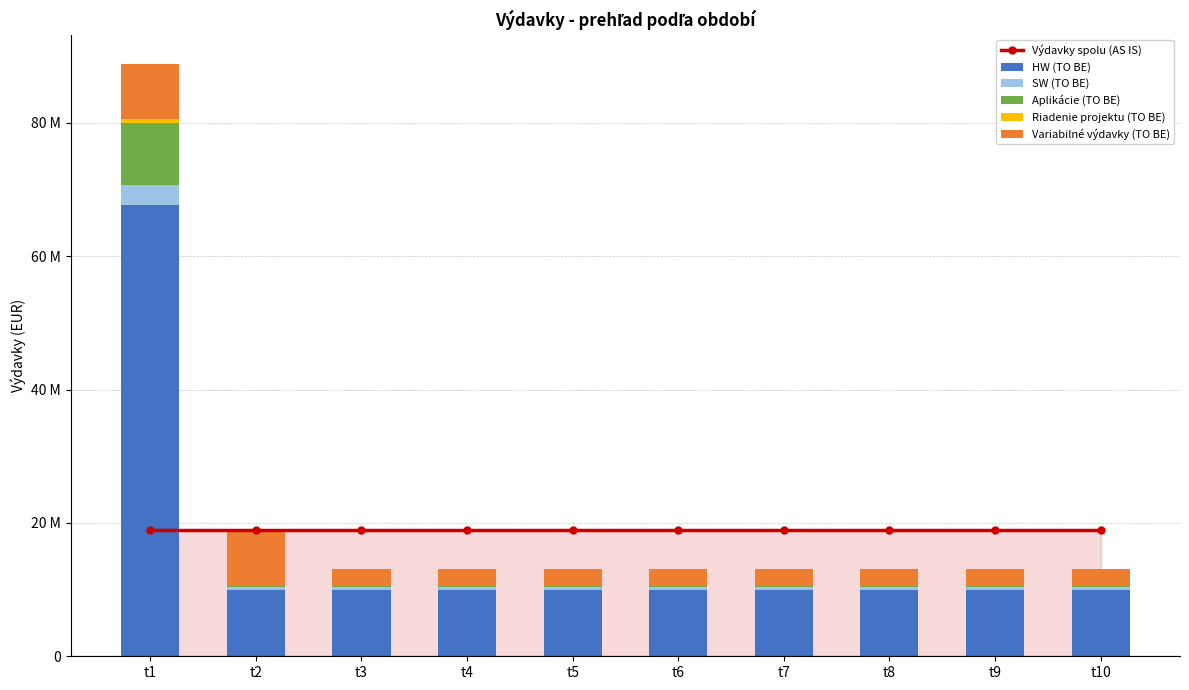

Reading left to right, list all the values displayed in this chart.

Výdavky spolu (AS IS): 18875142.4	18875142.4	18875142.4	18875142.4	18875142.4	18875142.4	18875142.4	18875142.4	18875142.4	18875142.4
HW (TO BE): 67649559.6	9996240.9	9996240.9	9996240.9	9996240.9	9996240.9	9996240.9	9996240.9	9996240.9	9996240.9
SW (TO BE): 3085728.0	328800.0	328800.0	328800.0	328800.0	328800.0	328800.0	328800.0	328800.0	328800.0
Aplikácie (TO BE): 9167654.4	288000.0	288000.0	288000.0	288000.0	288000.0	288000.0	288000.0	288000.0	288000.0
Riadenie projektu (TO BE): 641735.8	0.0	0.0	0.0	0.0	0.0	0.0	0.0	0.0	0.0
Variabilné výdavky (TO BE): 8239950.0	8239950.0	2471985.0	2471985.0	2471985.0	2471985.0	2471985.0	2471985.0	2471985.0	2471985.0